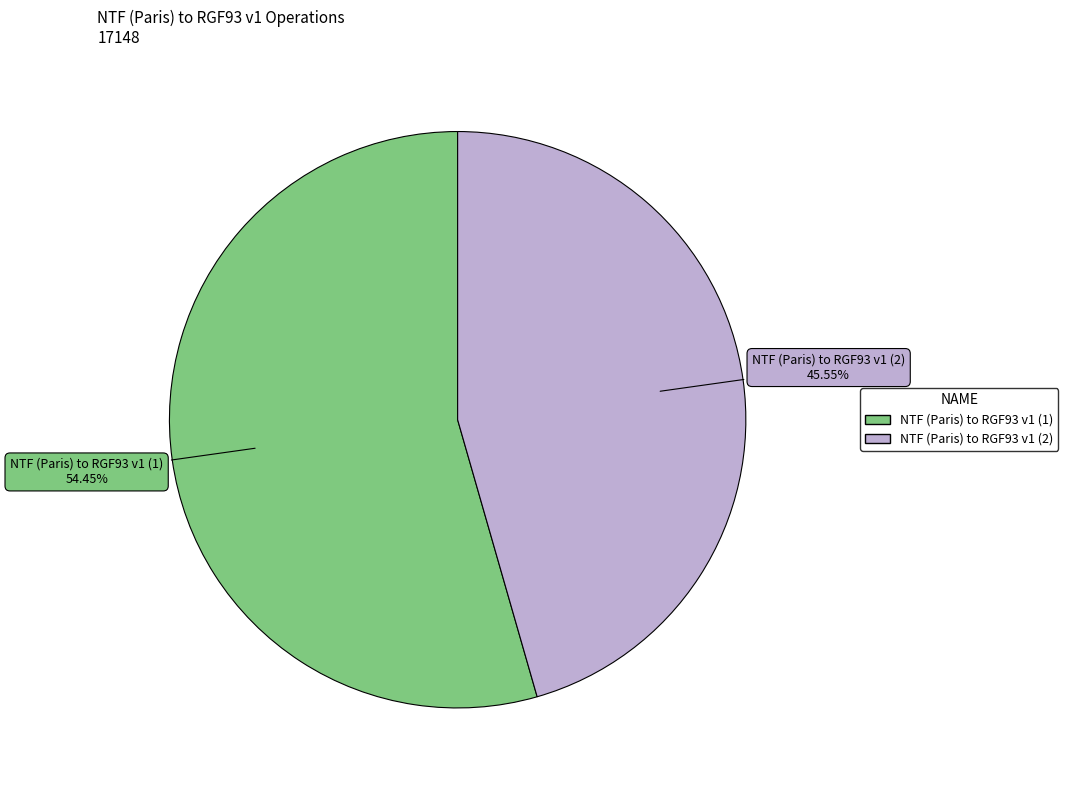

What is the majority slice?

NTF (Paris) to RGF93 v1 (1)